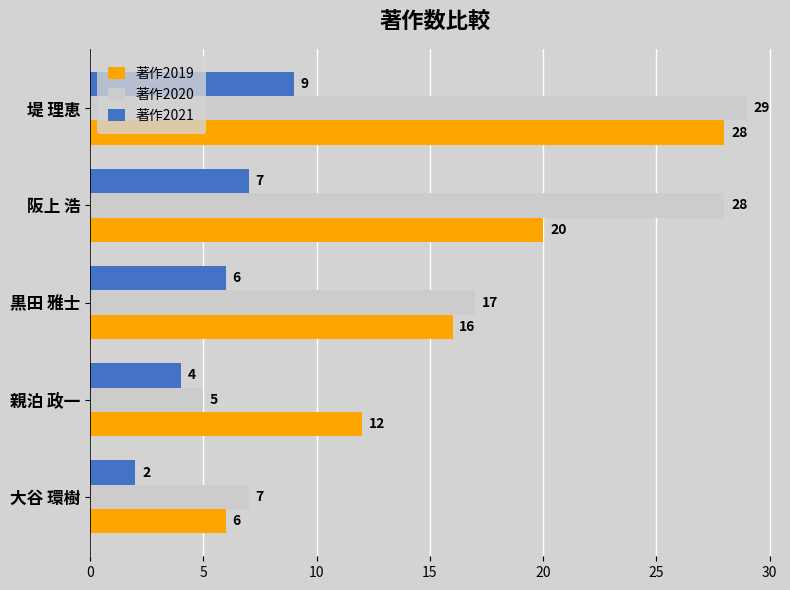

List the labels in order of 著作2021 value, smallest first.

大谷 環樹, 親泊 政一, 黒田 雅士, 阪上 浩, 堤 理恵